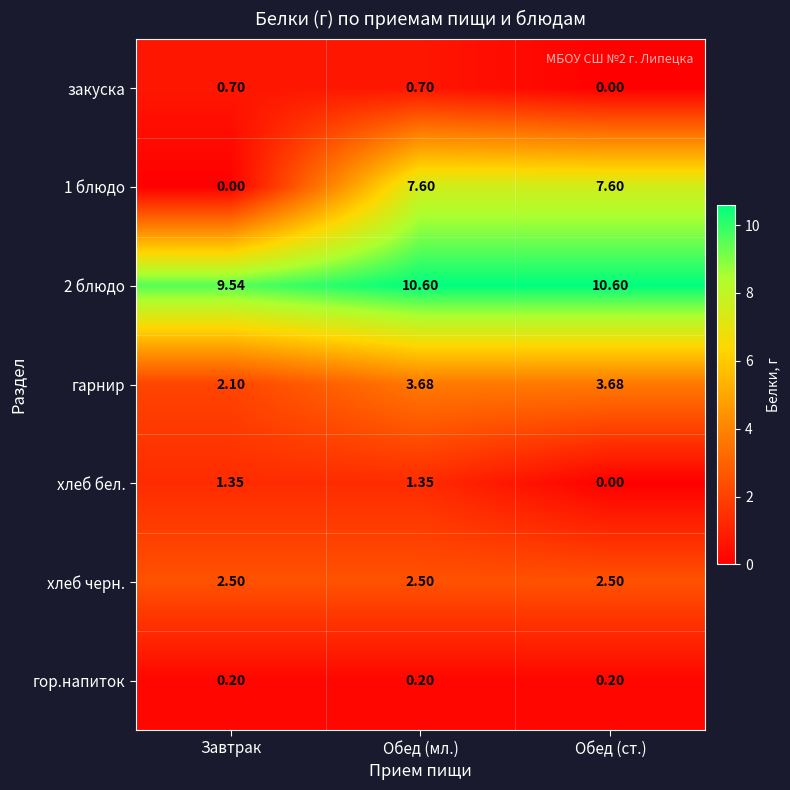

Is the value of закуска at Завтрак greater than the value of гарнир at Обед (ст.)?

No